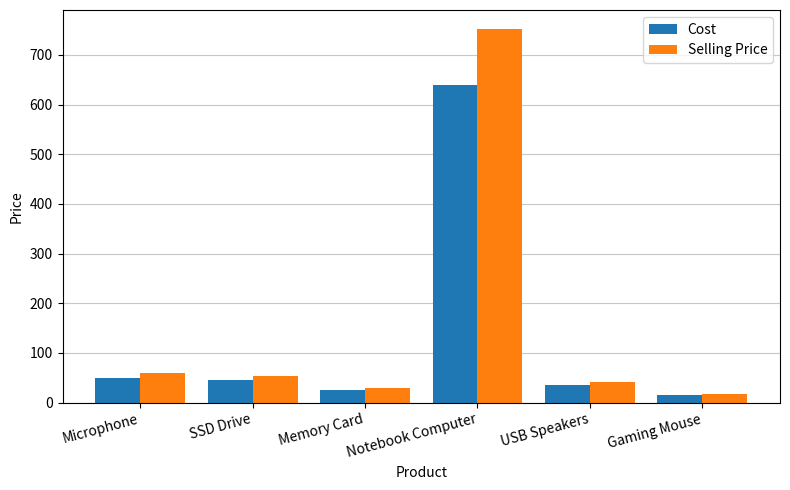

Are the bars horizontal?

No